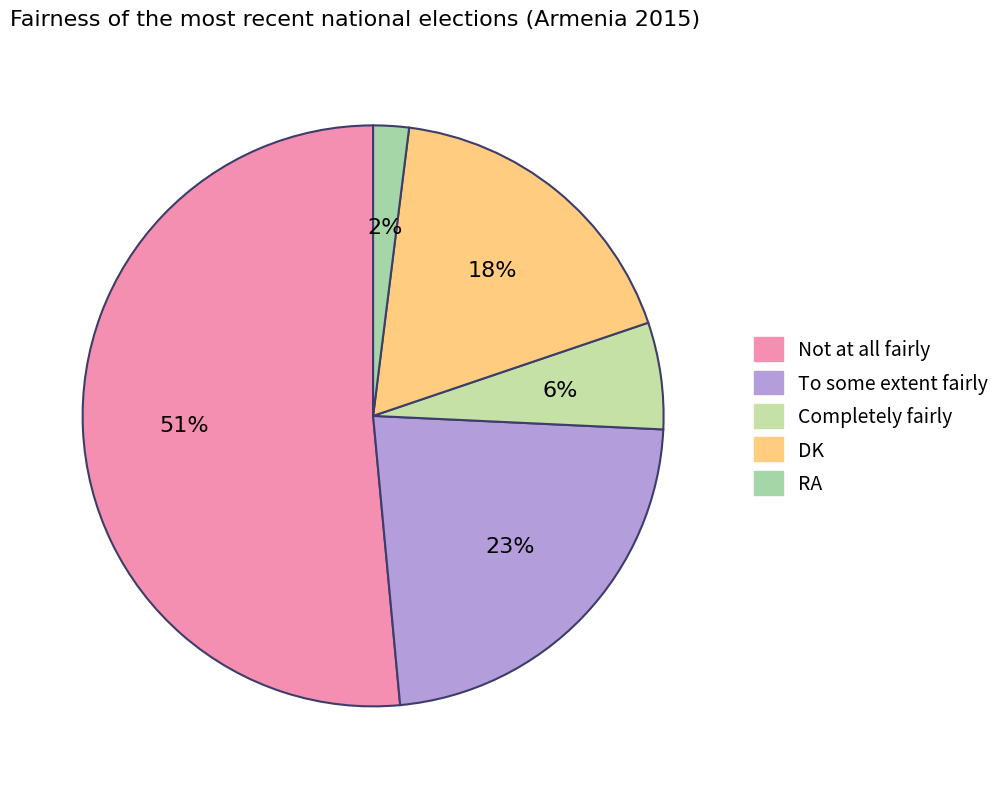

Is the sum of Completely fairly and DK greater than half?

No